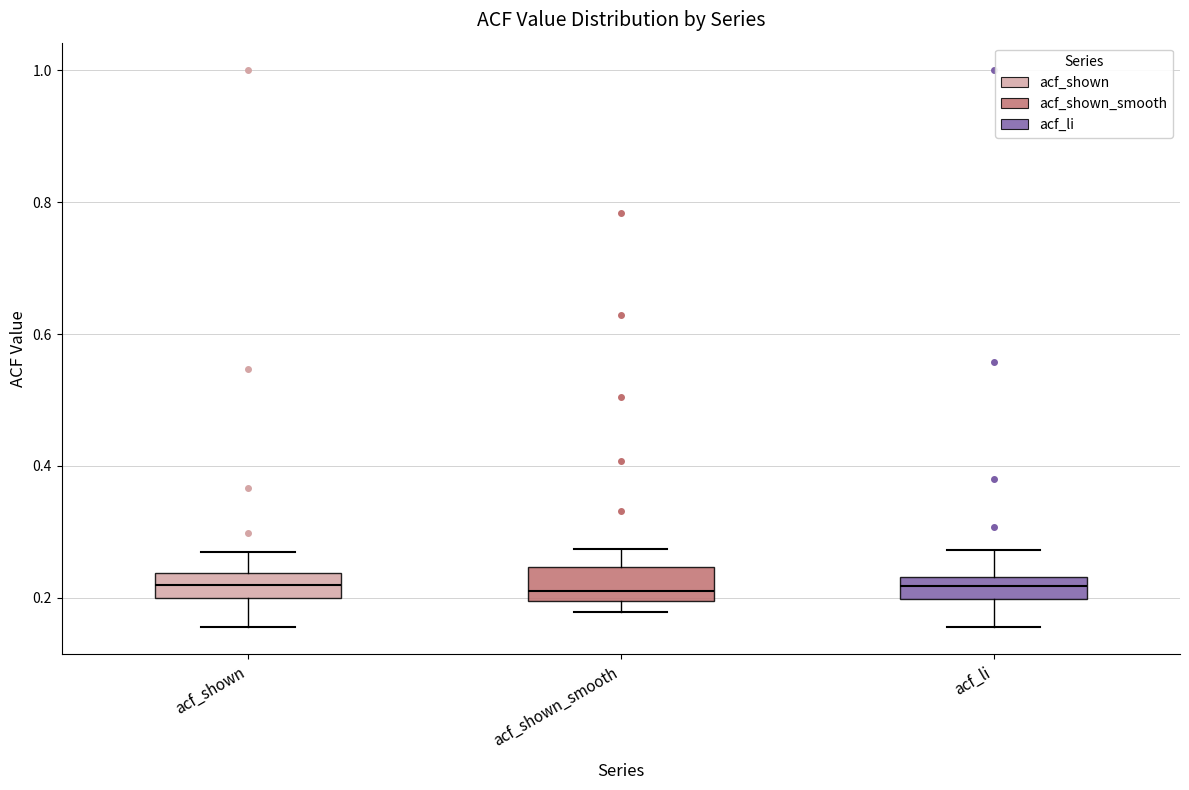

Reading left to right, read every box against the y-axis: the position of its median line, the range the box covers, and the ends of its whiskers. The values are not printed on the chart, so give them approximately, as read against the axis.

acf_shown: median 0.22, box 0.20 to 0.24, whiskers 0.16 to 0.26
acf_shown_smooth: median 0.20 (just above the box's lower edge), box 0.20 to 0.24, whiskers 0.18 to 0.28
acf_li: median 0.22, box 0.20 to 0.24, whiskers 0.16 to 0.28